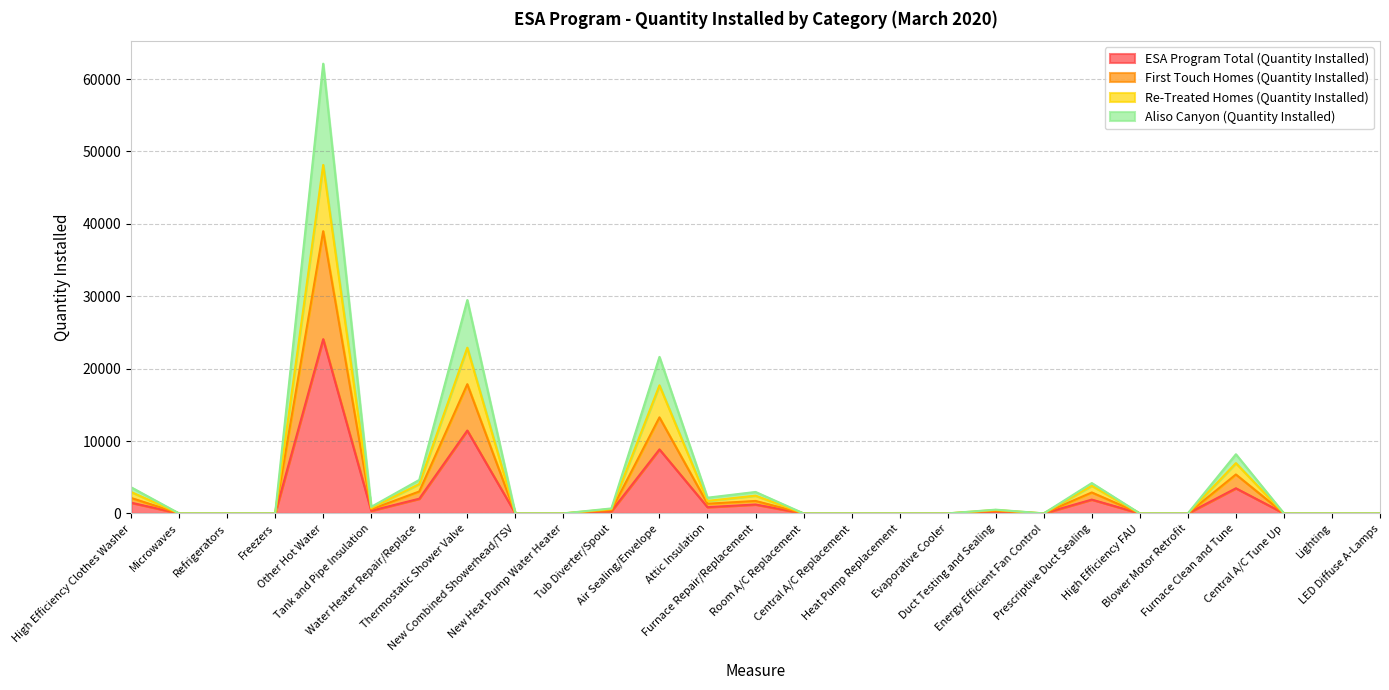

What is the label of the 13th point from the right?

Room A/C Replacement